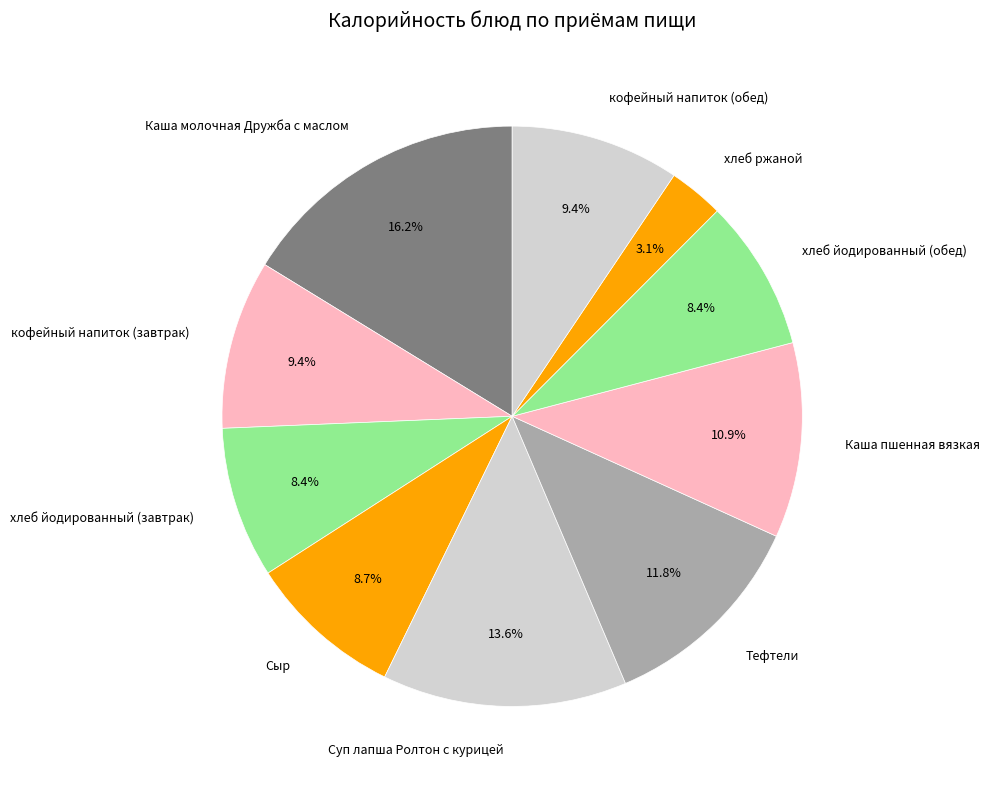

Is хлеб ржаной the majority of the pie?

No